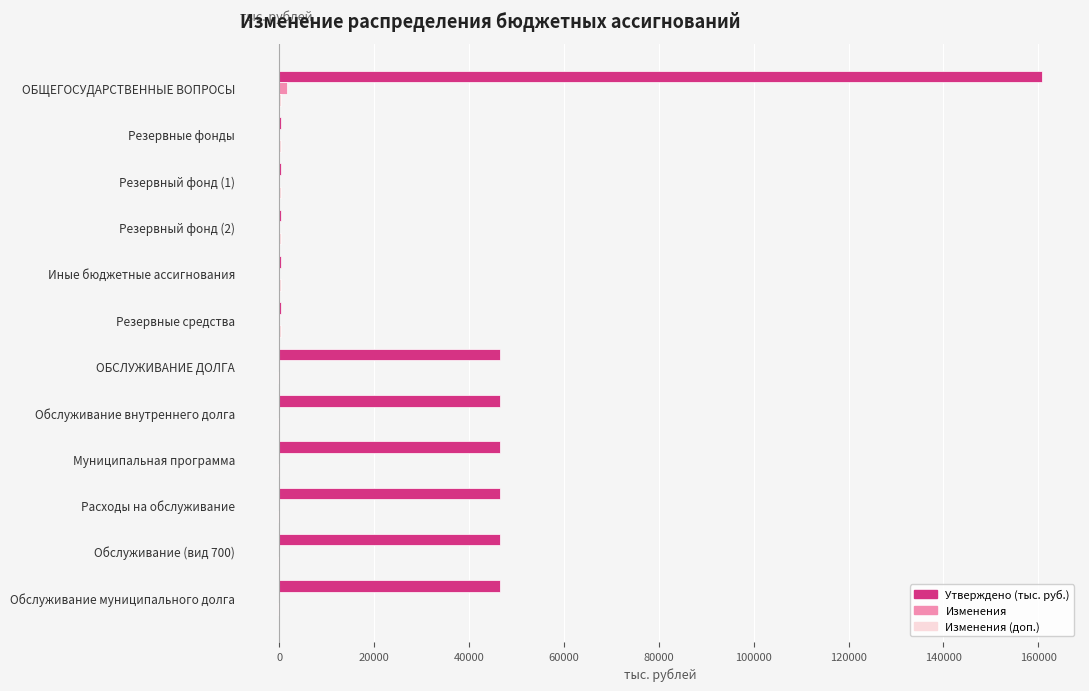

At which category is the sum across all series the highest?

ОБЩЕГОСУДАРСТВЕННЫЕ ВОПРОСЫ